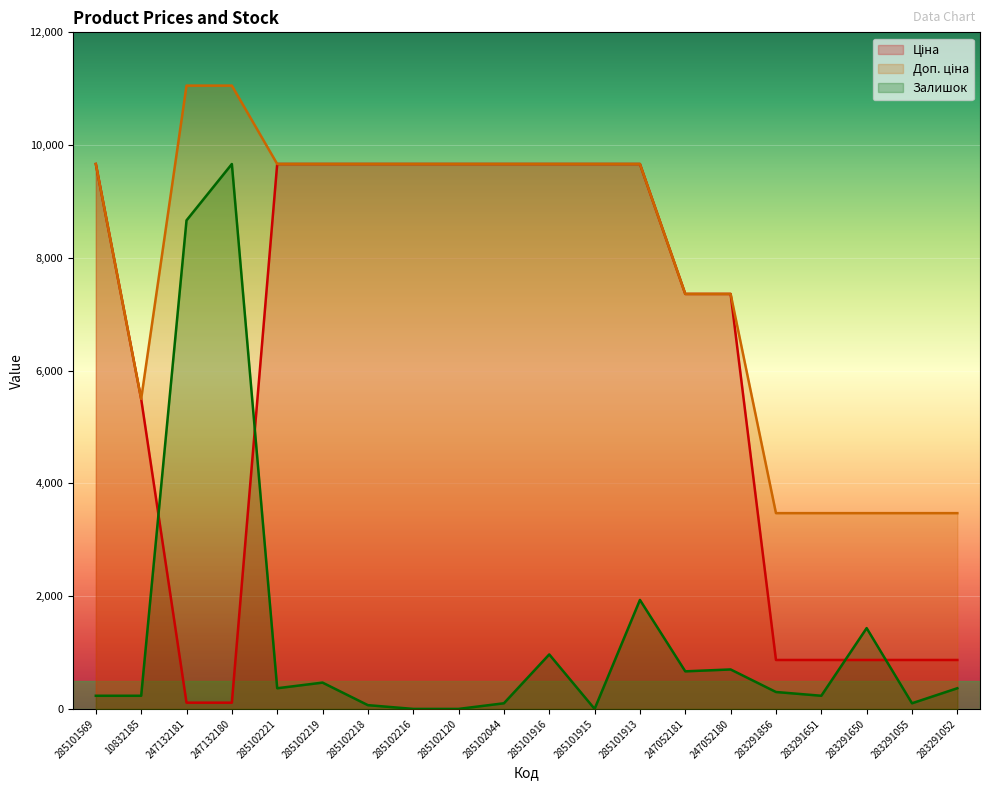

Count the number of categories in the chart.

20